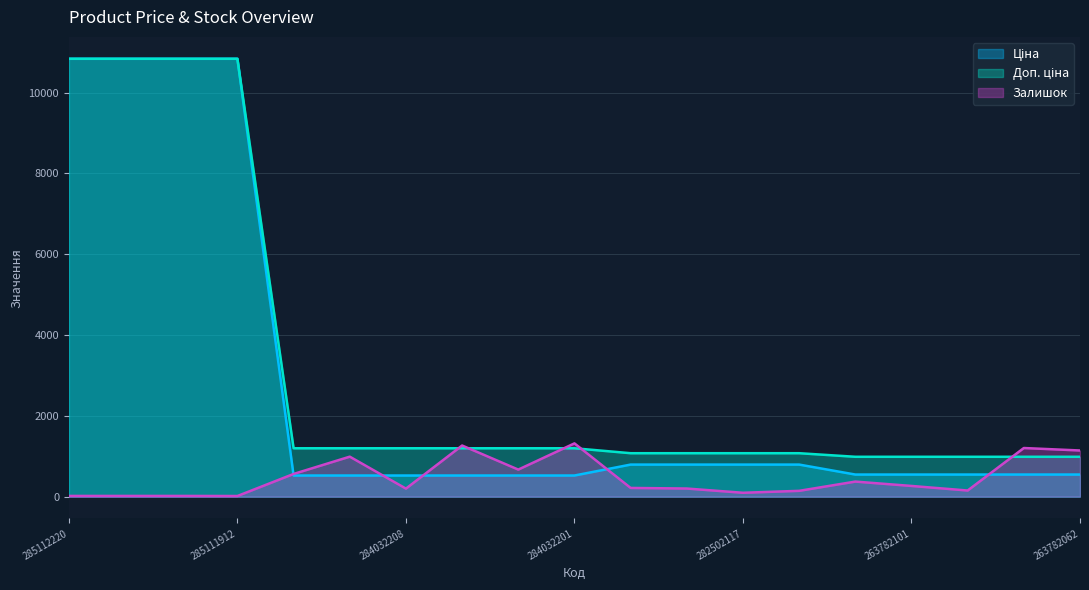

What is the label of the 5th point from the right?

263782102